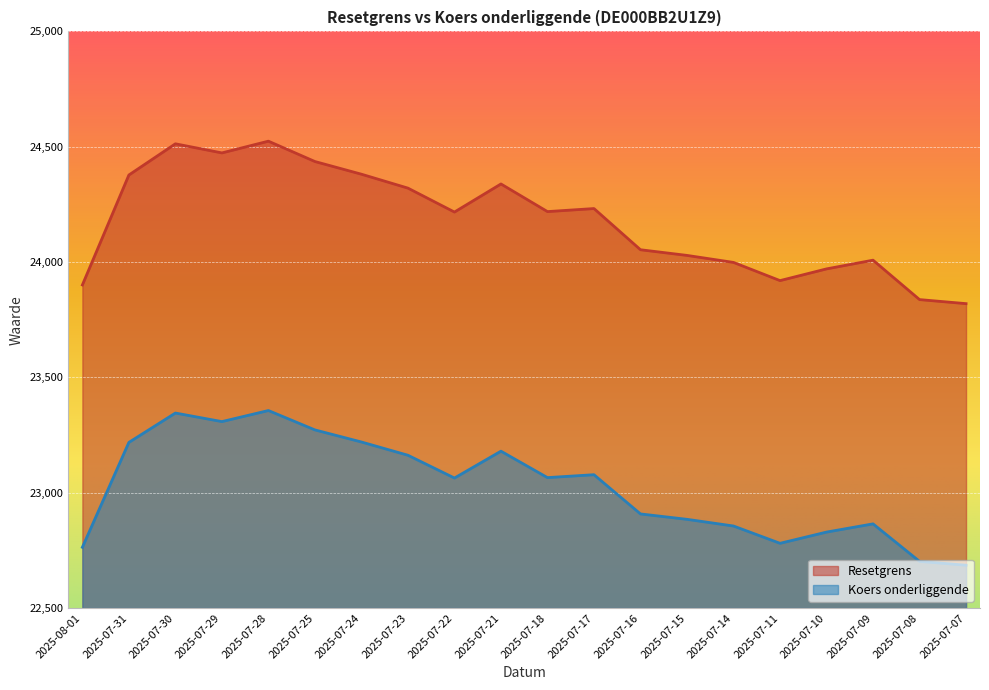

Reading left to right, list all the values displayed in this chart.

Resetgrens: 23900.7	24377.4	24512.7	24473.2	24524.1	24435.8	24380.9	24320.5	24216.8	24338.5	24218.7	24231.9	24053.4	24028.8	23998.4	23919.6	23970.3	24008.2	23837.2	23819.7
Koers onderliggende: 22763.3	23218.1	23345.4	23308.3	23356.3	23272.2	23219.9	23162.4	23063.6	23180.1	23065.5	23078.0	22908.0	22884.6	22855.6	22780.6	22829.3	22864.9	22702.2	22685.6